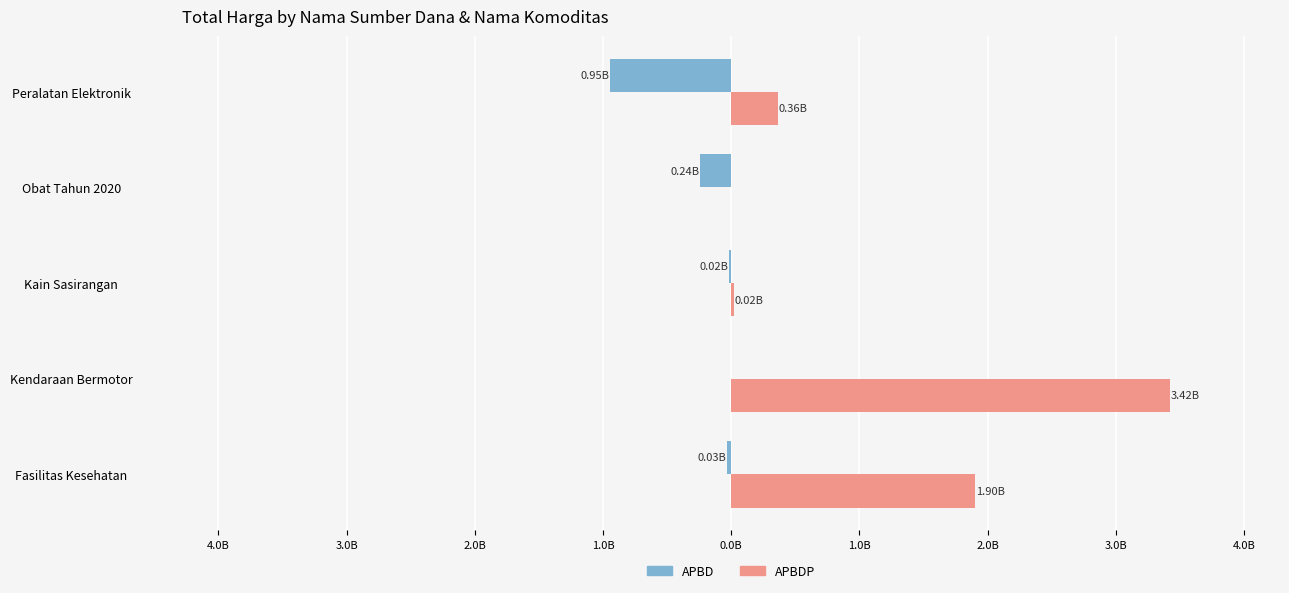

Reading left to right, what are all the values shown in this chart?

APBD: -0.0	0.0	-0.0	-0.2	-0.9
APBDP: 1.9	3.4	0.0	0.0	0.4